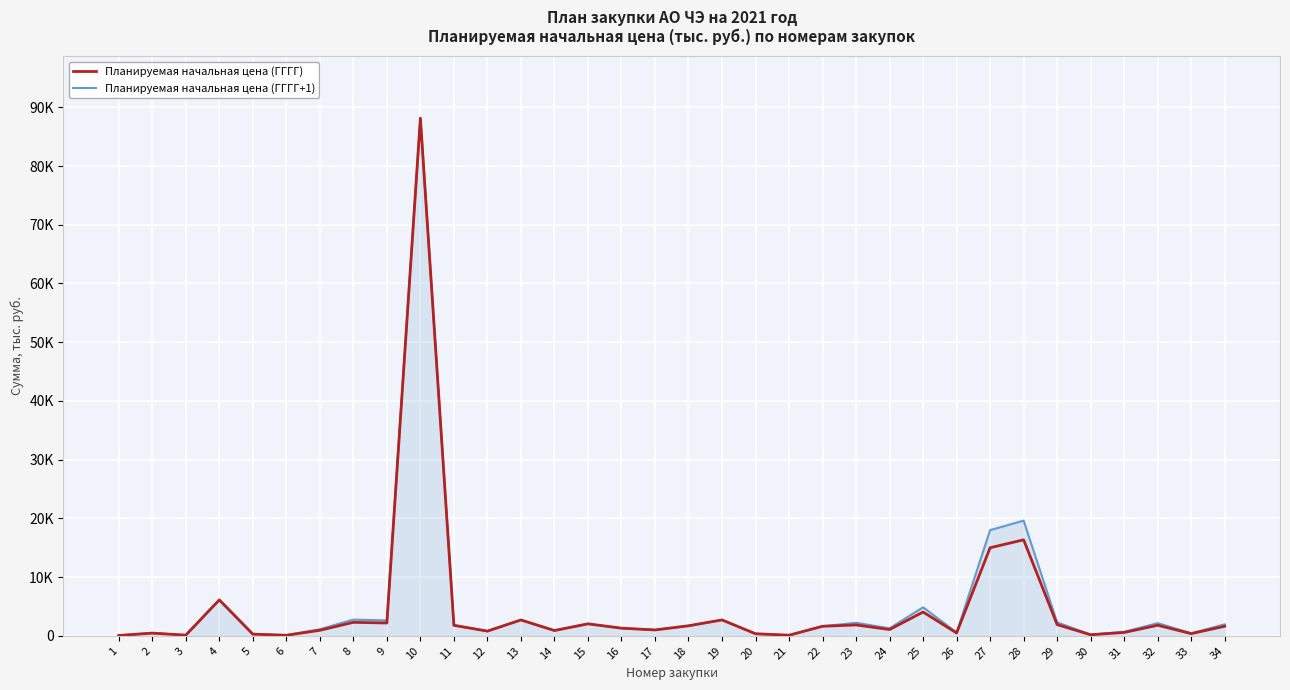

What is the total value across all series at 5?

616.0